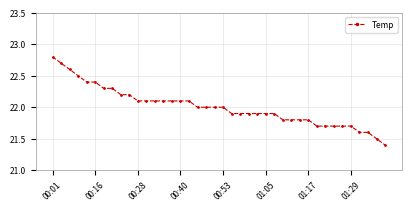

What is the value of the 20th point from the left?

22.0